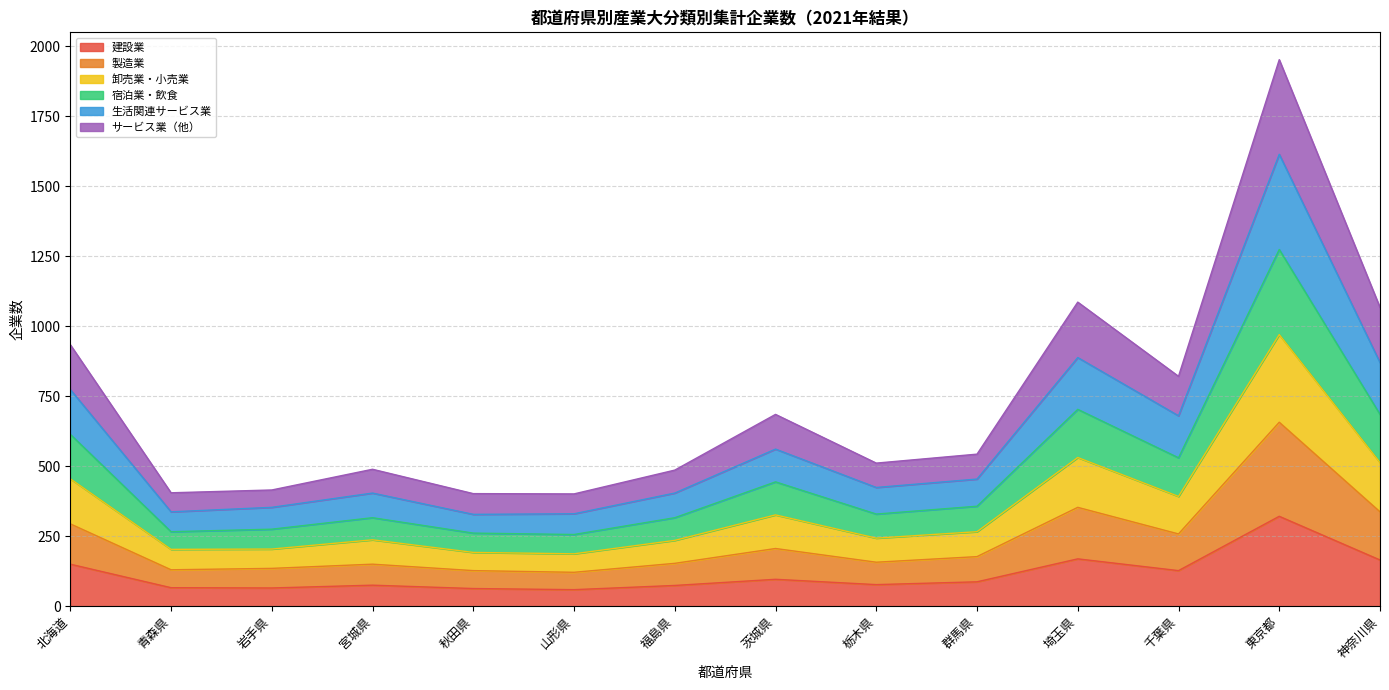

What is the total value across all series at 茨城県?

685